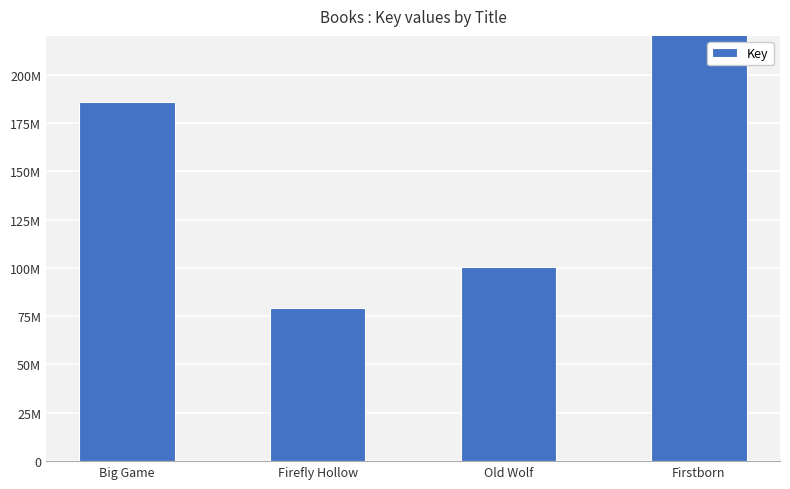

What is the value of the 4th bar from the left?

434125740